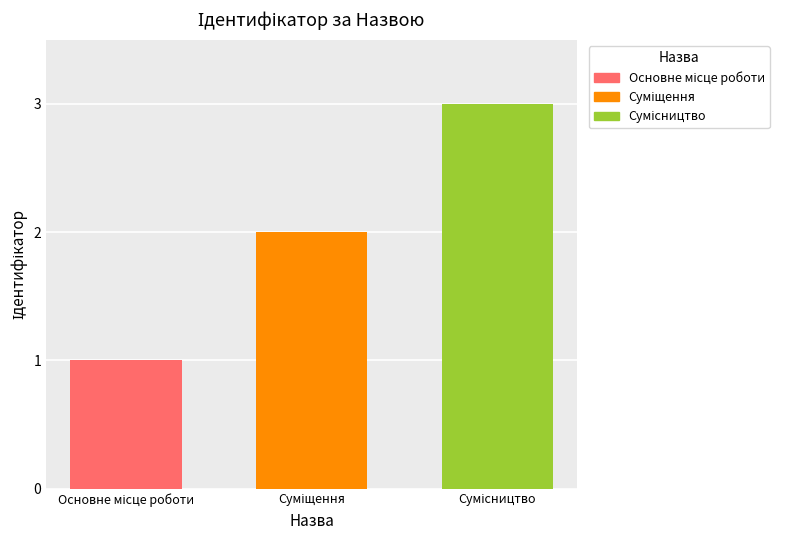

What is the label of the 2nd bar from the left?

Суміщення